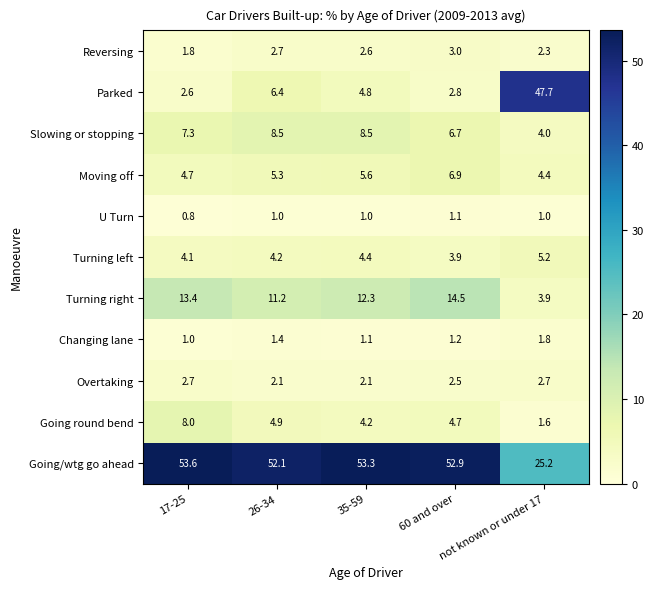

What is the highest value of the Turning right series?

14.5